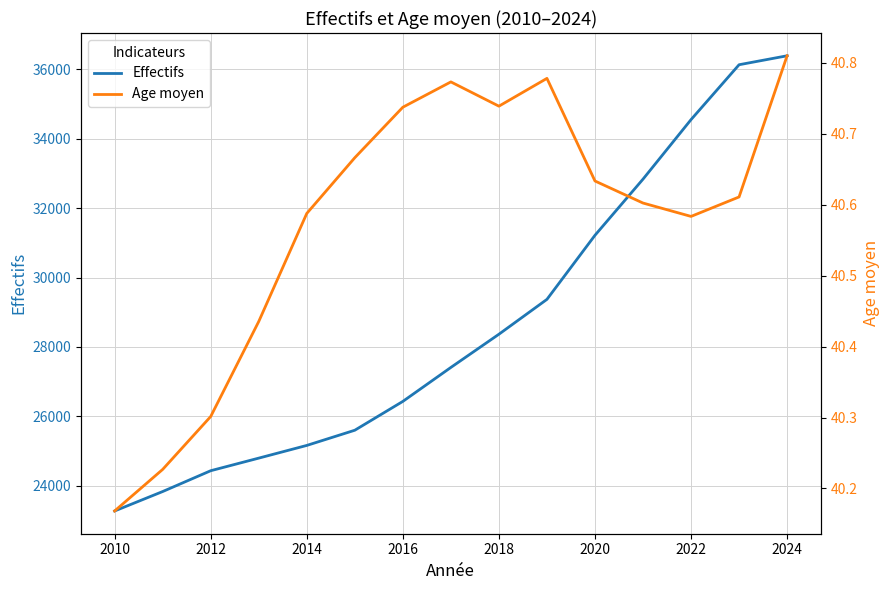

Is it true that Effectifs equals 25162 at 2014?

True